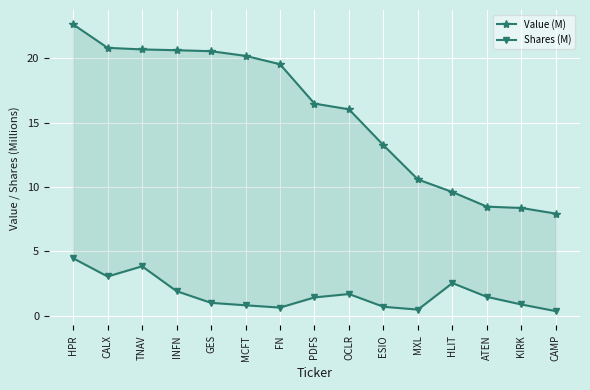

Which has a higher value, FN or OCLR?

FN